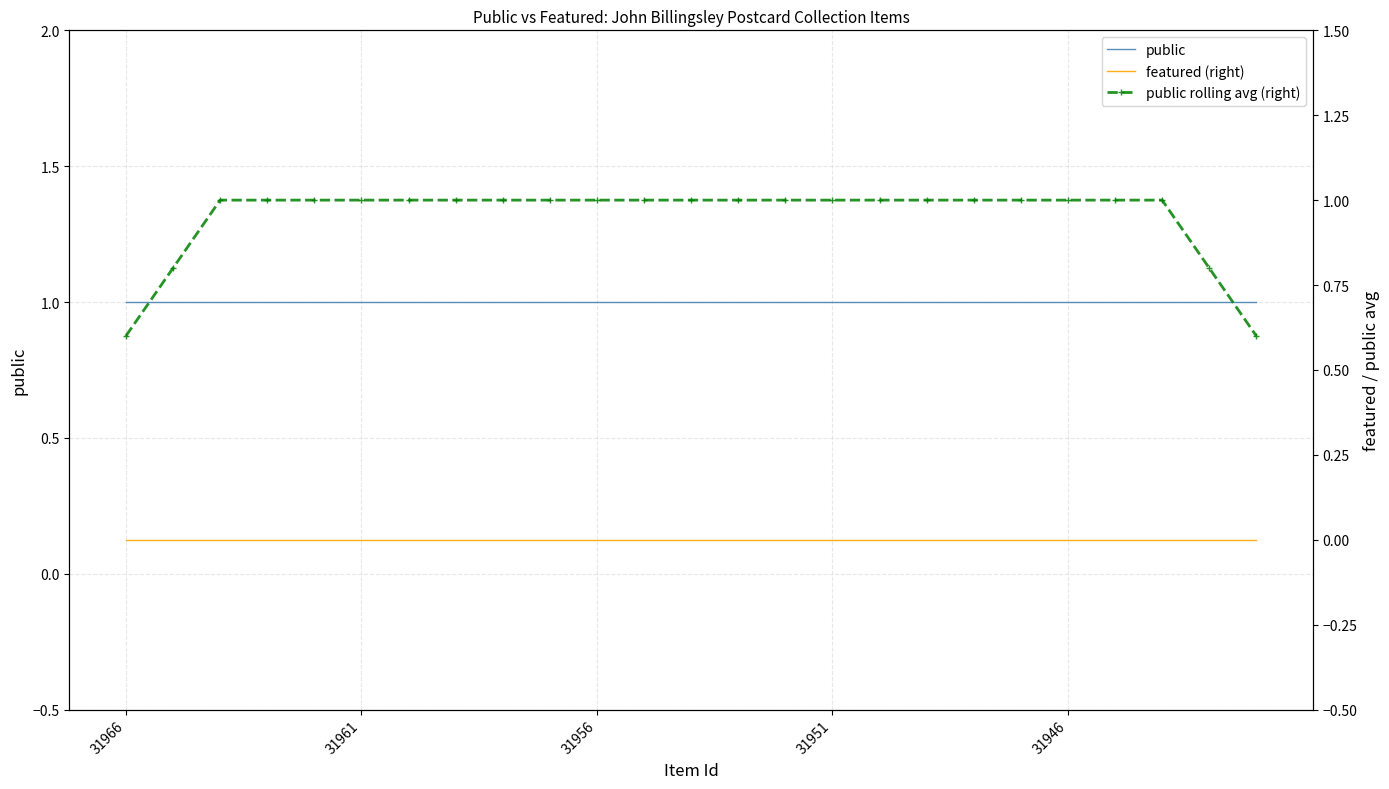

Rank the categories by public rolling avg (right) value from highest to lowest.

31956, 31951, 31946, 5, 6, 7, 8, 9, 10, 11, 12, 13, 14, 15, 16, 17, 18, 19, 20, 21, 22, 31961, 23, 31966, 24